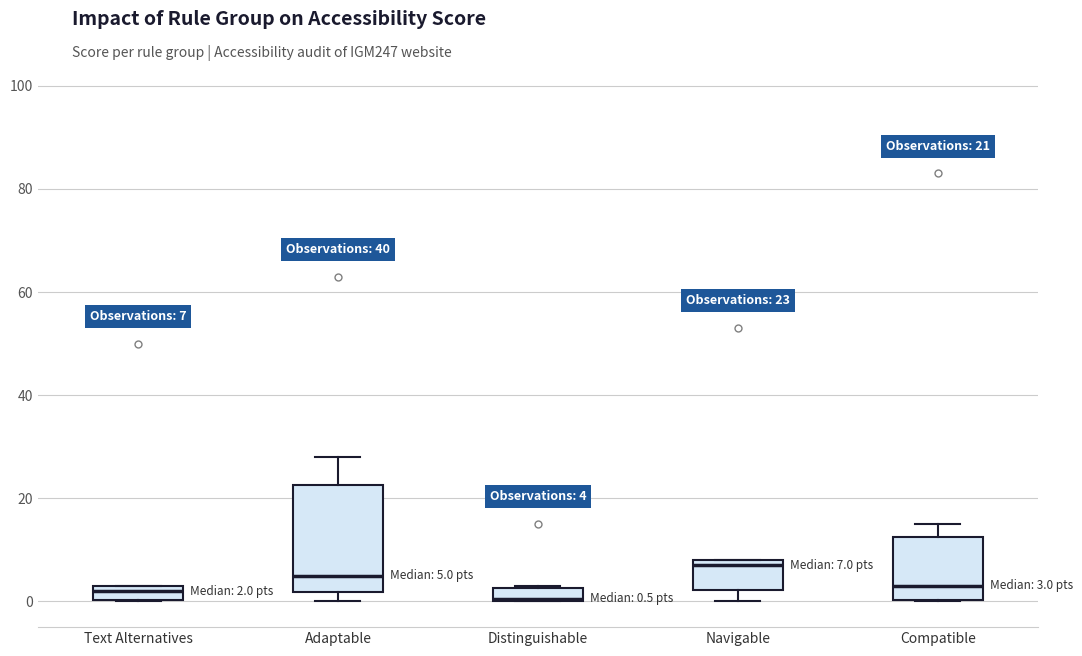

Which box's median line is the highest?

Navigable